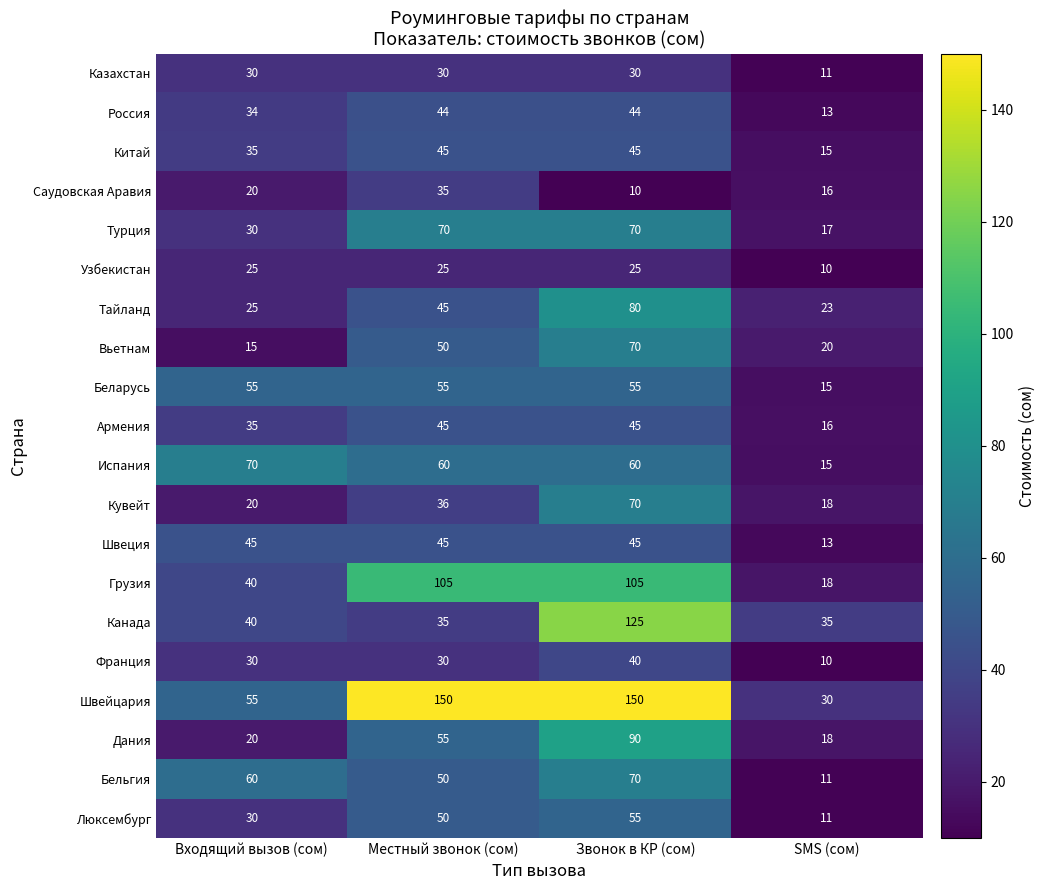

What is the difference between the highest and lowest values at Звонок в КР (сом)?

140